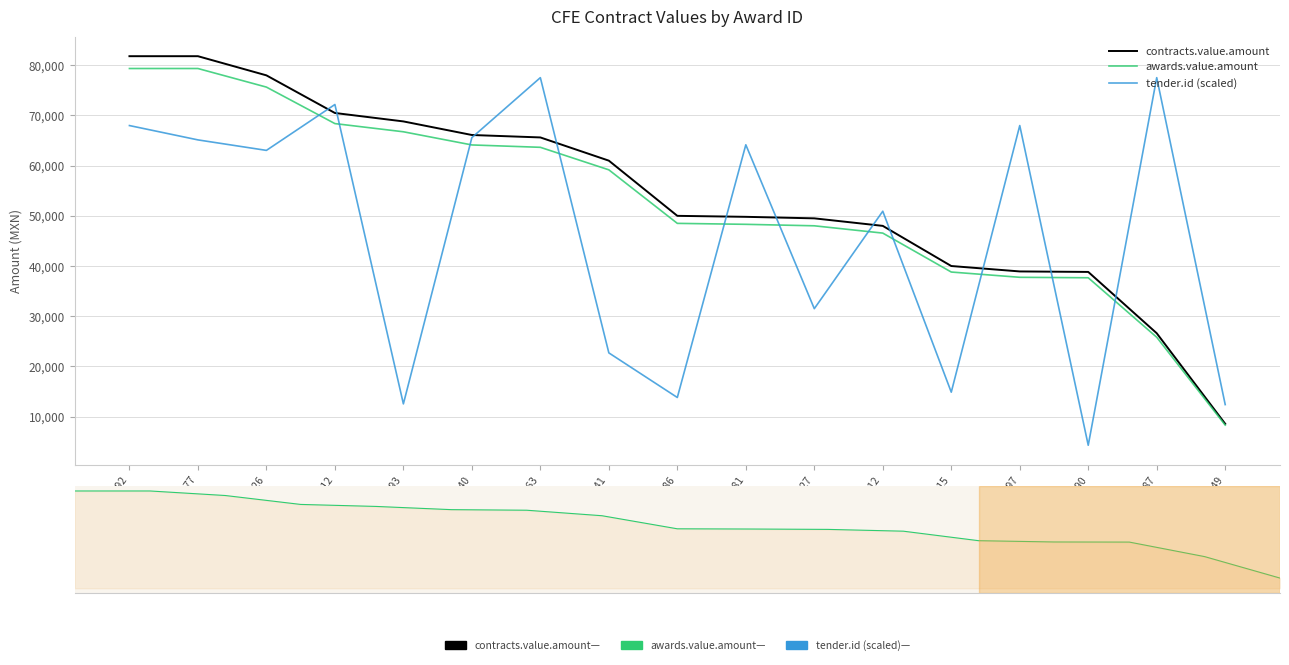

List the labels in order of tender.id (scaled) value, smallest first.

103590, 810649, 452193, 810586, 588515, 453741, 453227, 571412, 702926, 808881, 735177, 825340, 809292, 809297, 967412, 956187, 956563